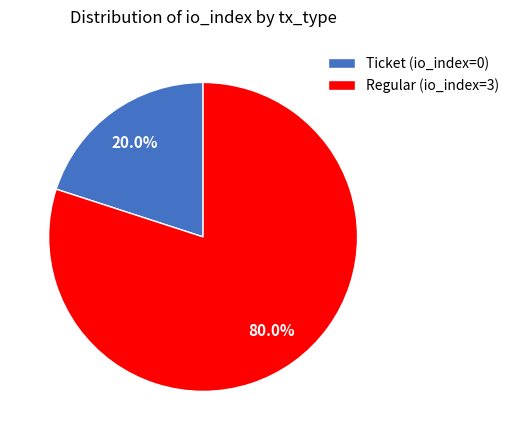

What is the total percentage of Regular (io_index=3) and Ticket (io_index=0)?

100.0%